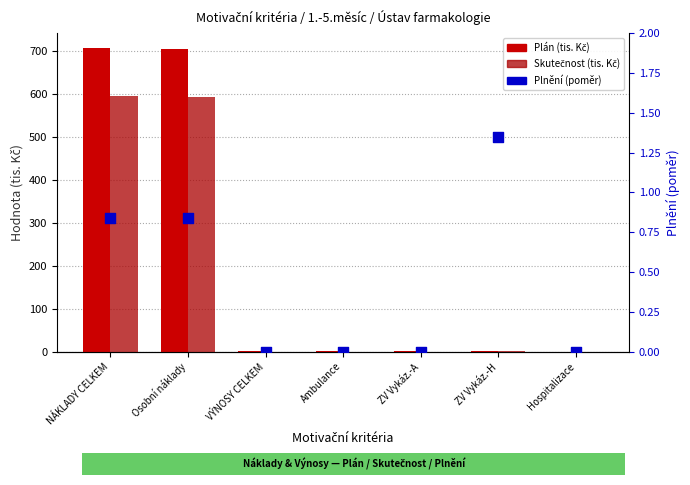

What are all the series names shown in the legend?

Plán (tis. Kč), Skutečnost (tis. Kč), Plnění (poměr)